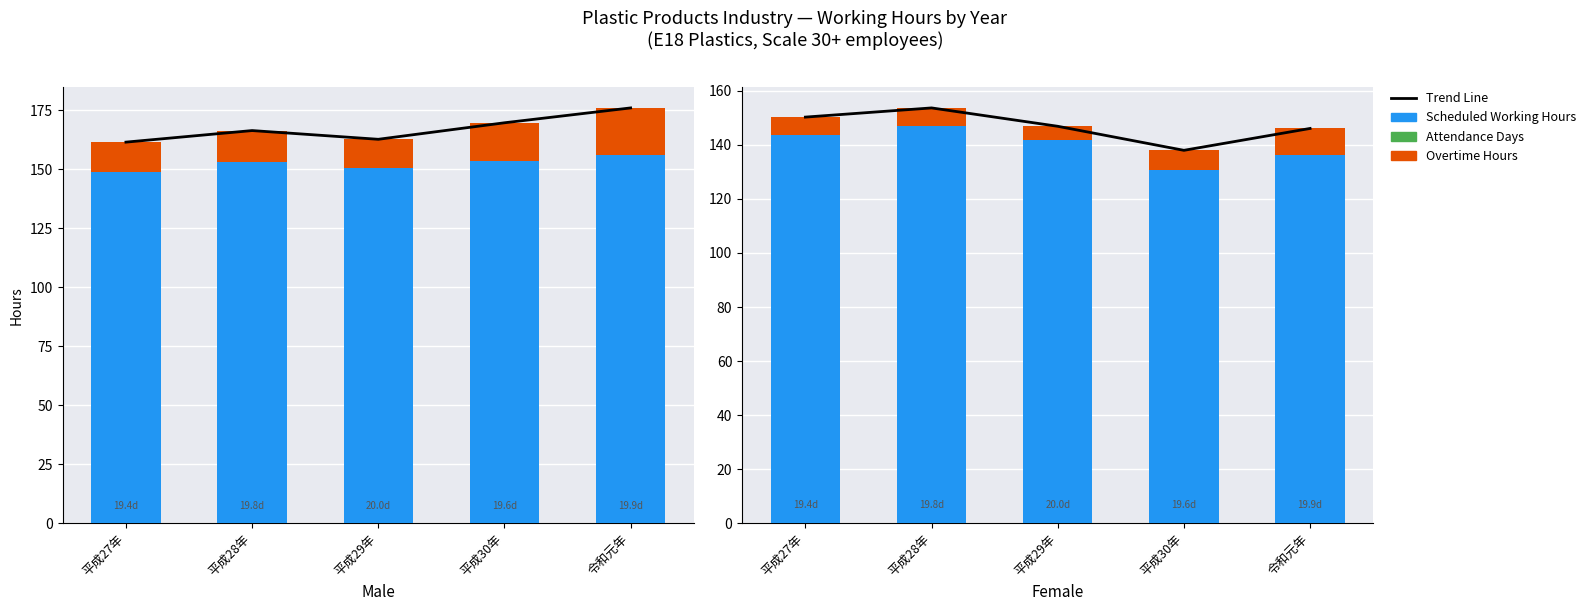

What value does the Scheduled Working Hours series have at 平成28年?

147.0